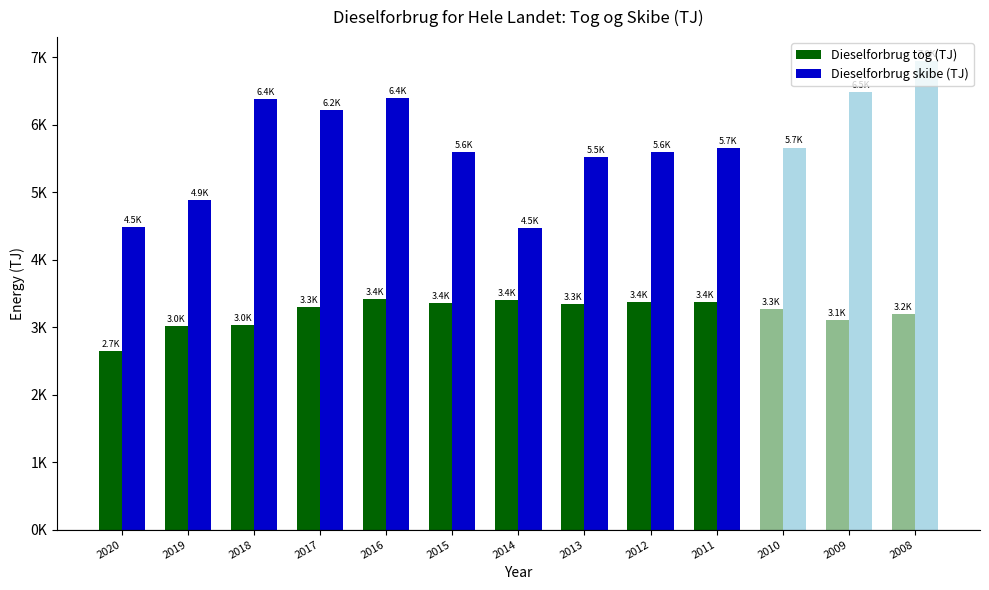

What is the value of the Dieselforbrug skibe (TJ) bar at the 2nd from the left?

4882.3